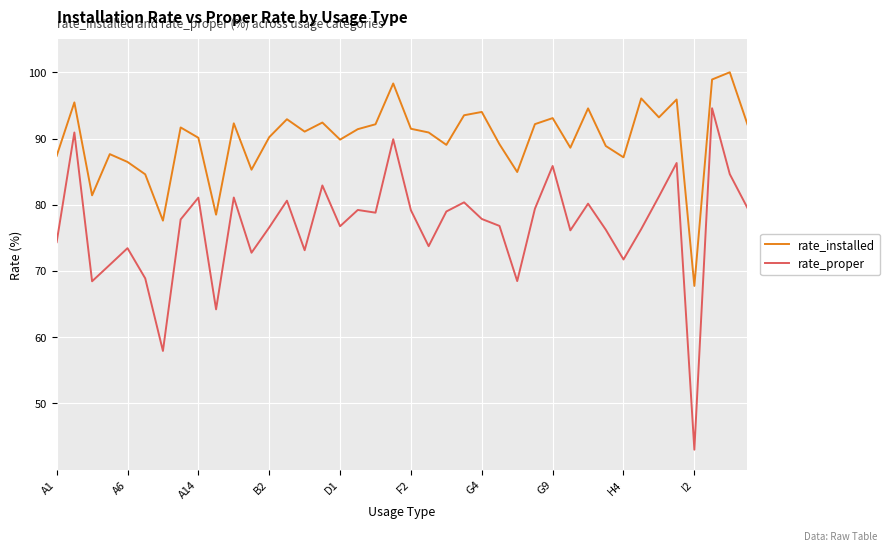

Which series has the largest range (max minus min)?

rate_proper